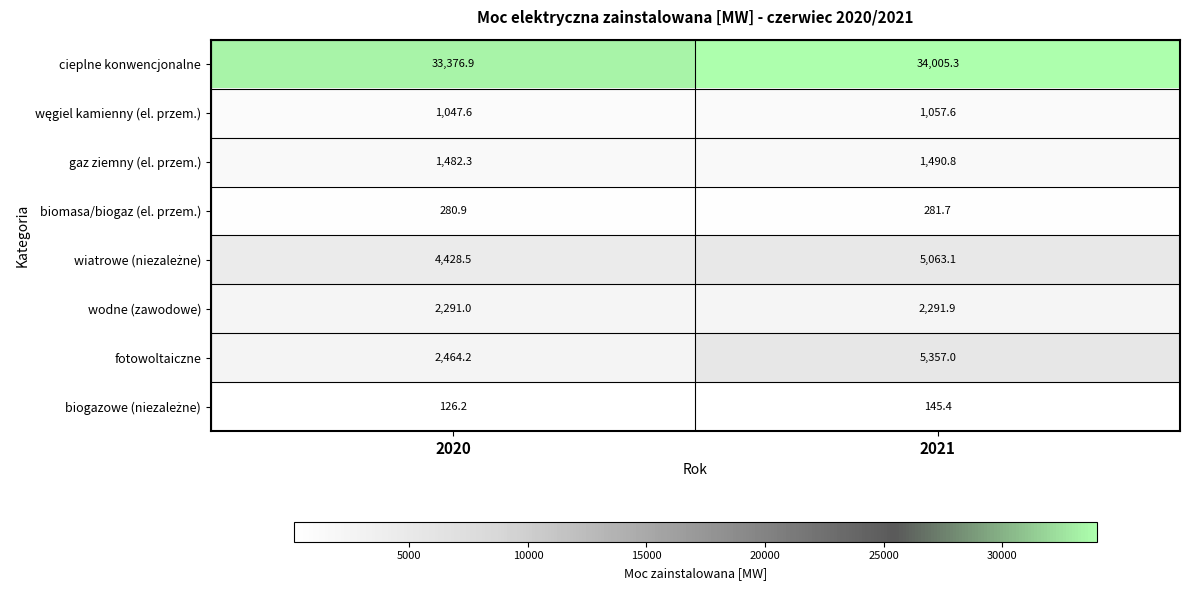

What is the sum of the gaz ziemny (el. przem.) values at 2021 and 2020?

2973.1